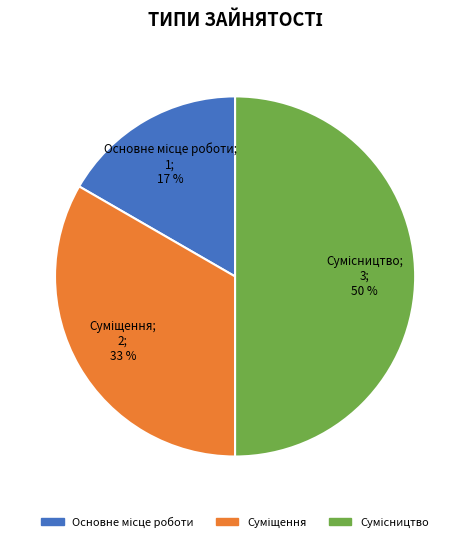

To the nearest percent, what is the average slice percentage?

33%